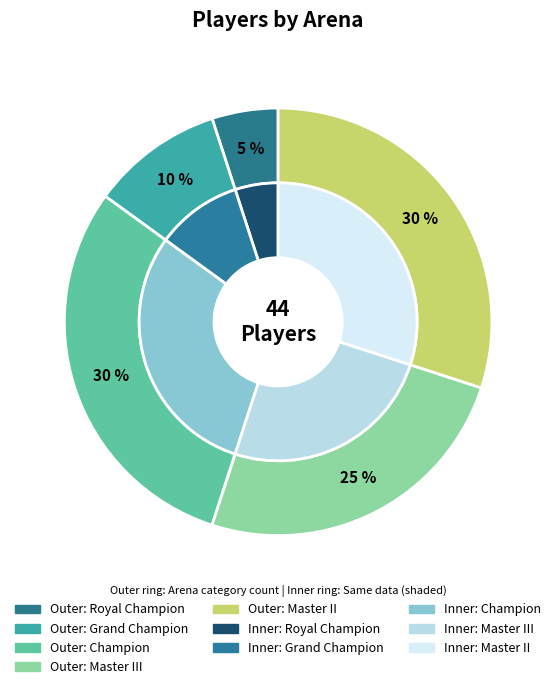

To the nearest percent, what is the average slice percentage?

20%